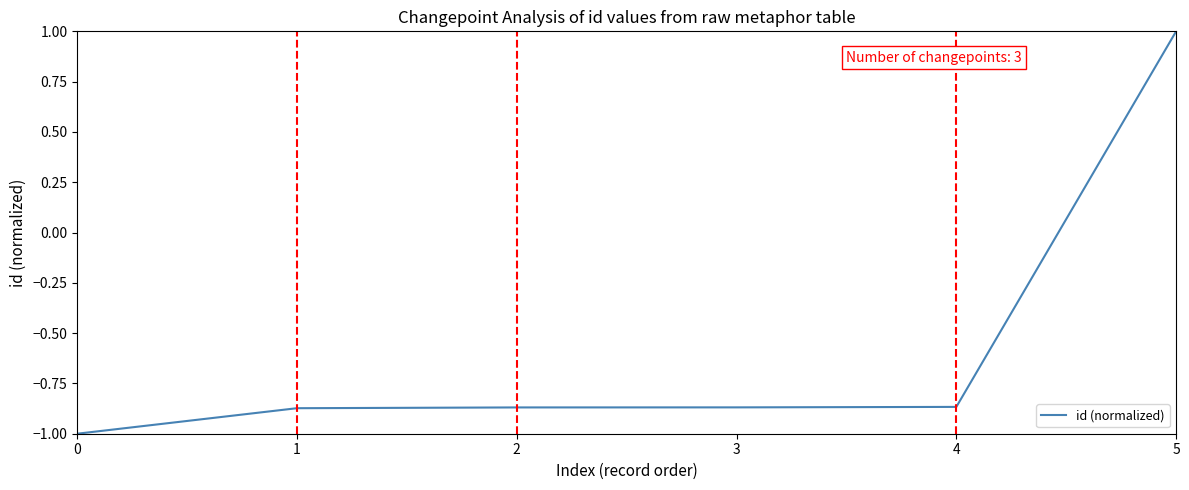

True or false: there are more than 2 points higher than both neighbors.

False